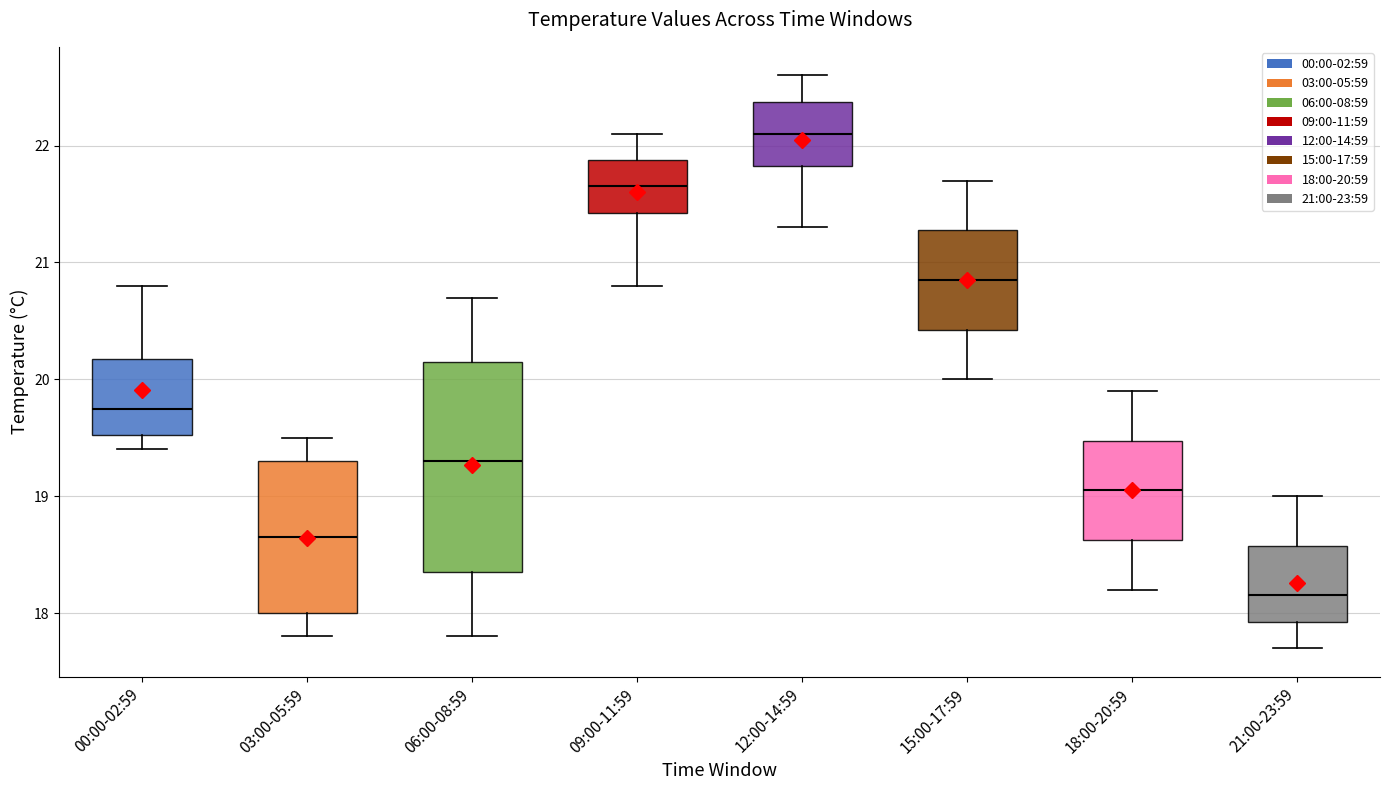

Reading left to right, read every box against the y-axis: the position of its median line, the range the box covers, and the ends of its whiskers. The values are not printed on the chart, so give them approximately, as read against the axis.

00:00-02:59: median 19.8, box 19.5 to 20.2, whiskers 19.4 to 20.8
03:00-05:59: median 18.7, box 18.0 to 19.3, whiskers 17.8 to 19.5
06:00-08:59: median 19.3, box 18.4 to 20.2, whiskers 17.8 to 20.7
09:00-11:59: median 21.7, box 21.4 to 21.9, whiskers 20.8 to 22.1
12:00-14:59: median 22.1, box 21.8 to 22.4, whiskers 21.3 to 22.6
15:00-17:59: median 20.9, box 20.4 to 21.3, whiskers 20.0 to 21.7
18:00-20:59: median 19.1, box 18.6 to 19.5, whiskers 18.2 to 19.9
21:00-23:59: median 18.2, box 17.9 to 18.6, whiskers 17.7 to 19.0